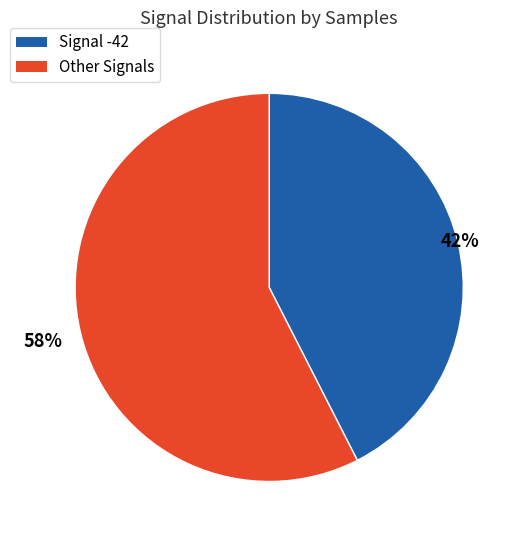

Does any single category account for the majority?

Yes